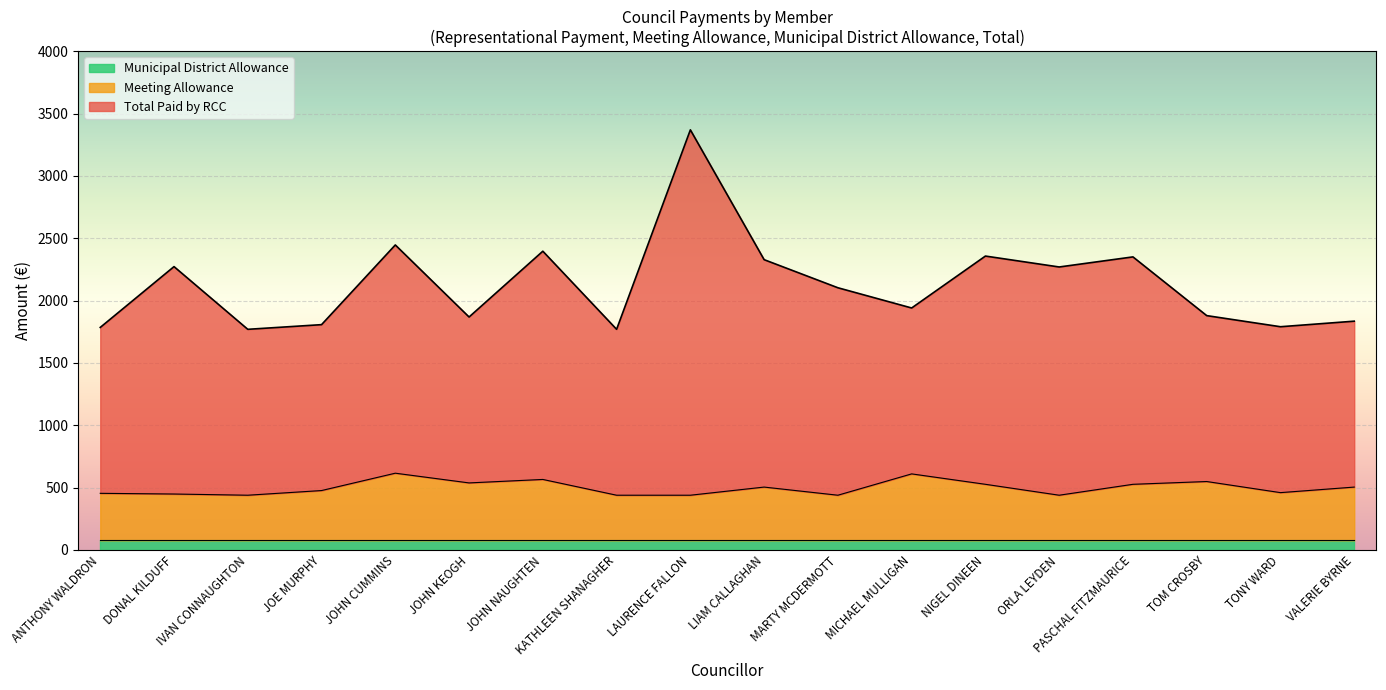

True or false: Meeting Allowance and Total Paid by RCC intersect in this chart.

False